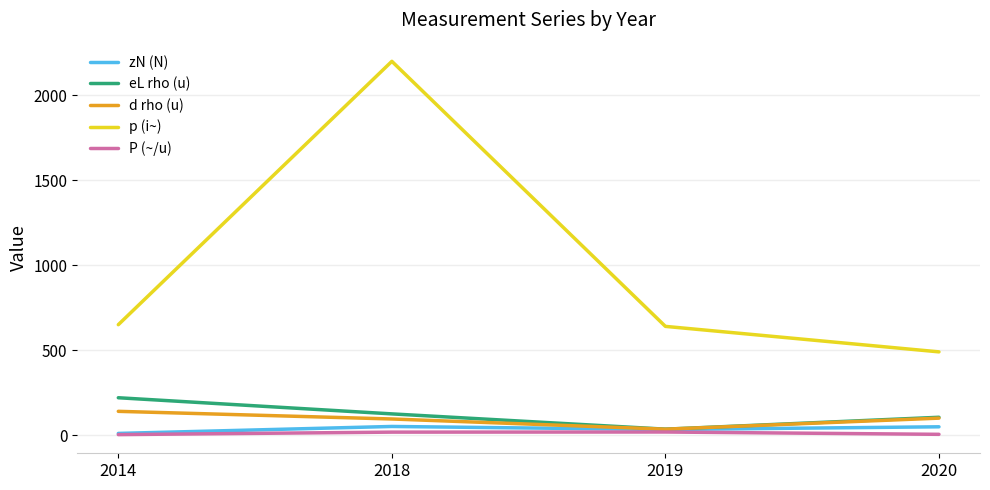

Where does the d rho (u) series first go above 100?

2014